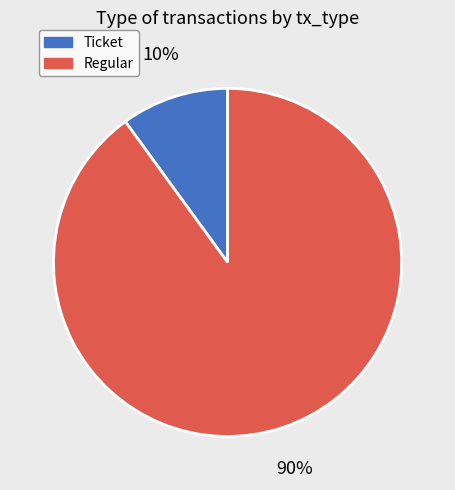

To the nearest percent, what portion does Regular represent?

90%